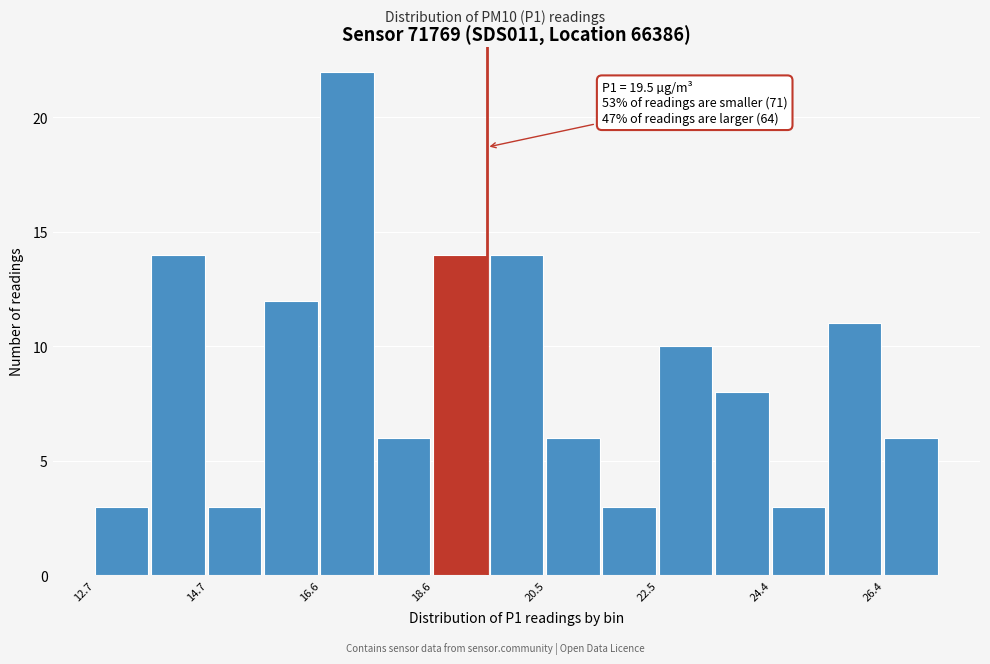

Which range on the x-axis has the tallest bar?

16.6 to 17.6